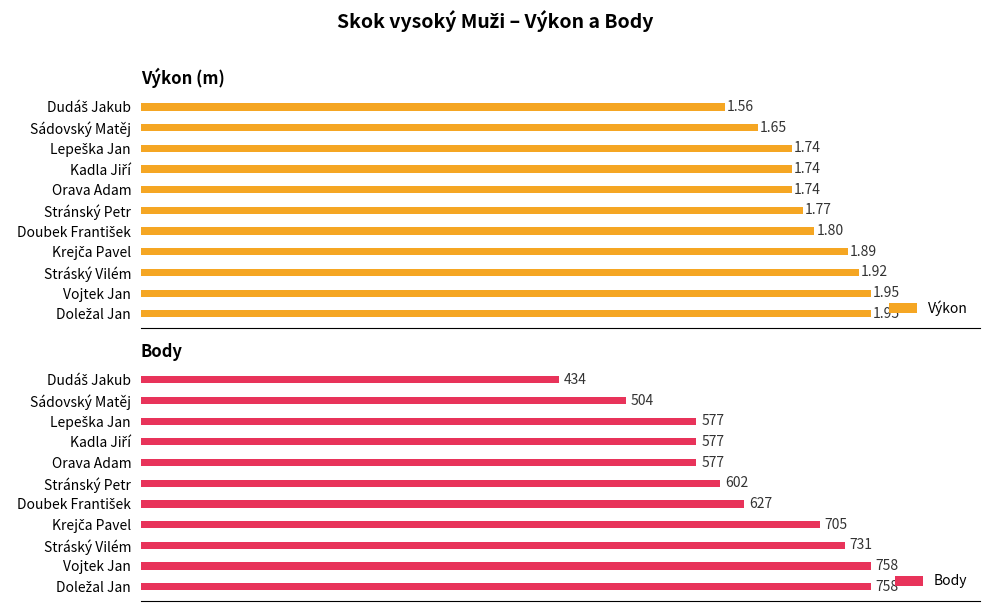

List the series in order of their peak value, lowest first.

Výkon, Body